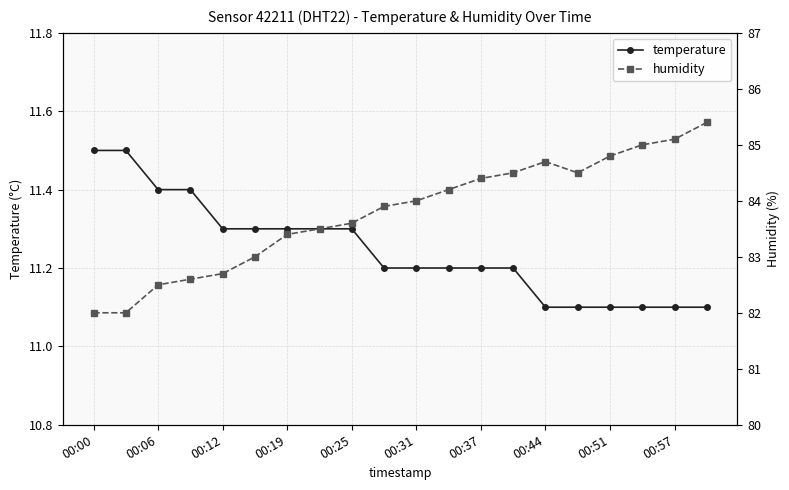

Is this an area chart (filled region under the line)?

No